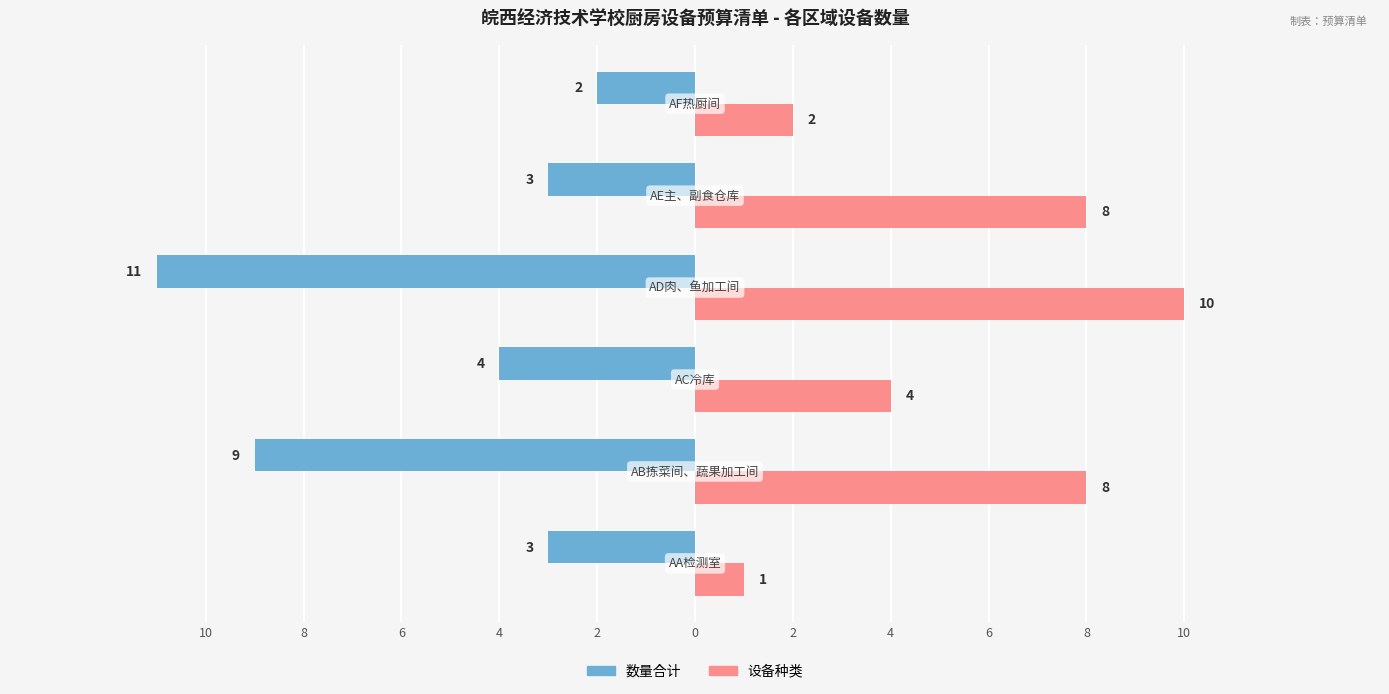

What are all the series names shown in the legend?

数量合计, 设备种类